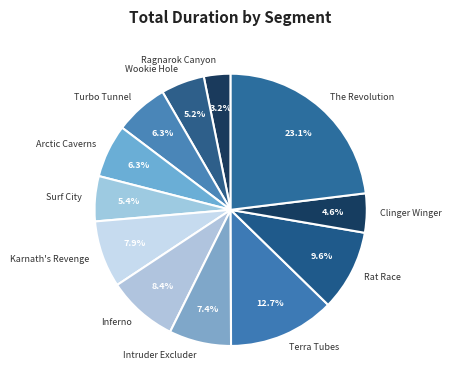

How many segments does this pie chart have?

12